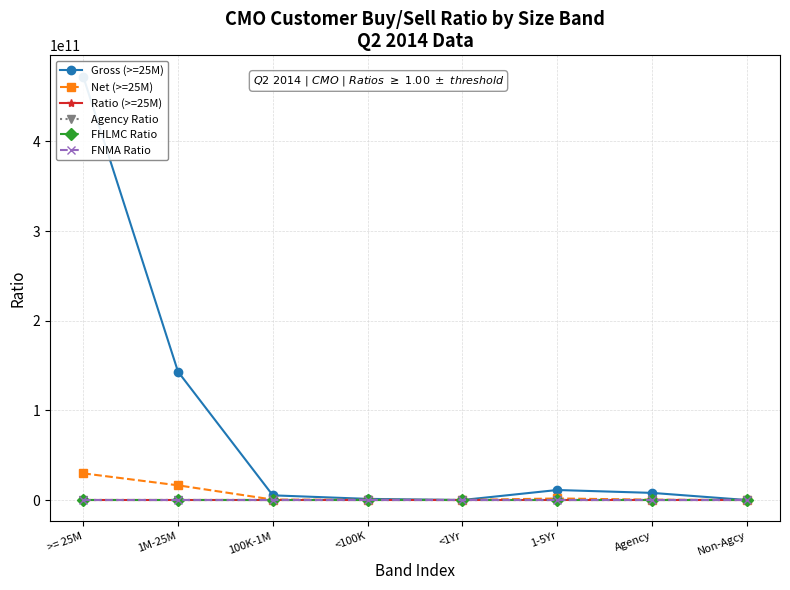

Where is the first local minimum for FHLMC Ratio?

100K-1M